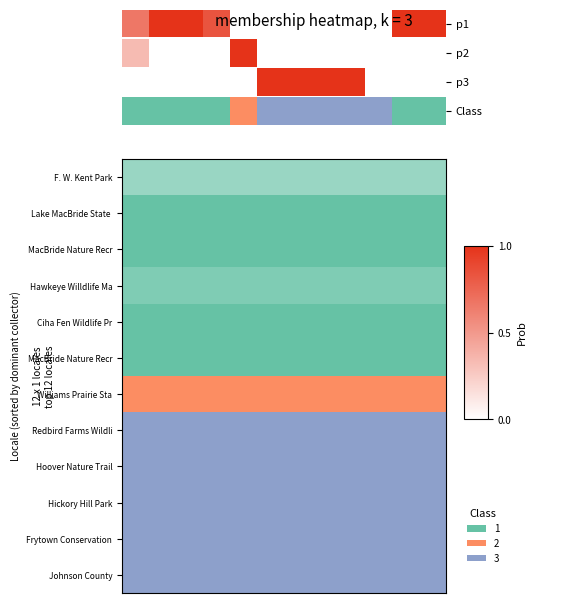

Which has a higher value, 0 or 7?

7